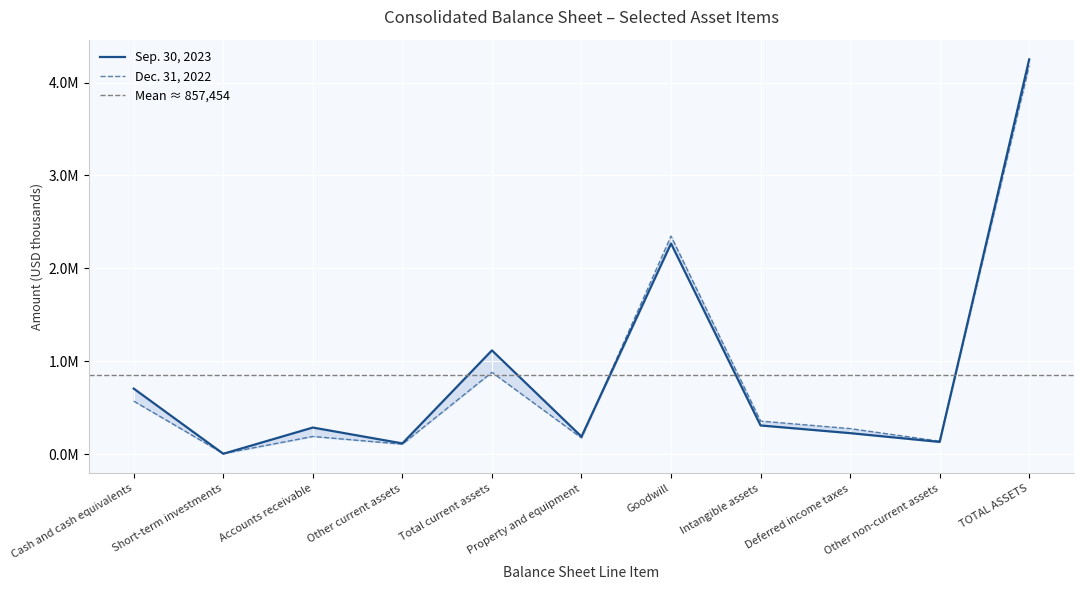

Count the number of categories in the chart.

11